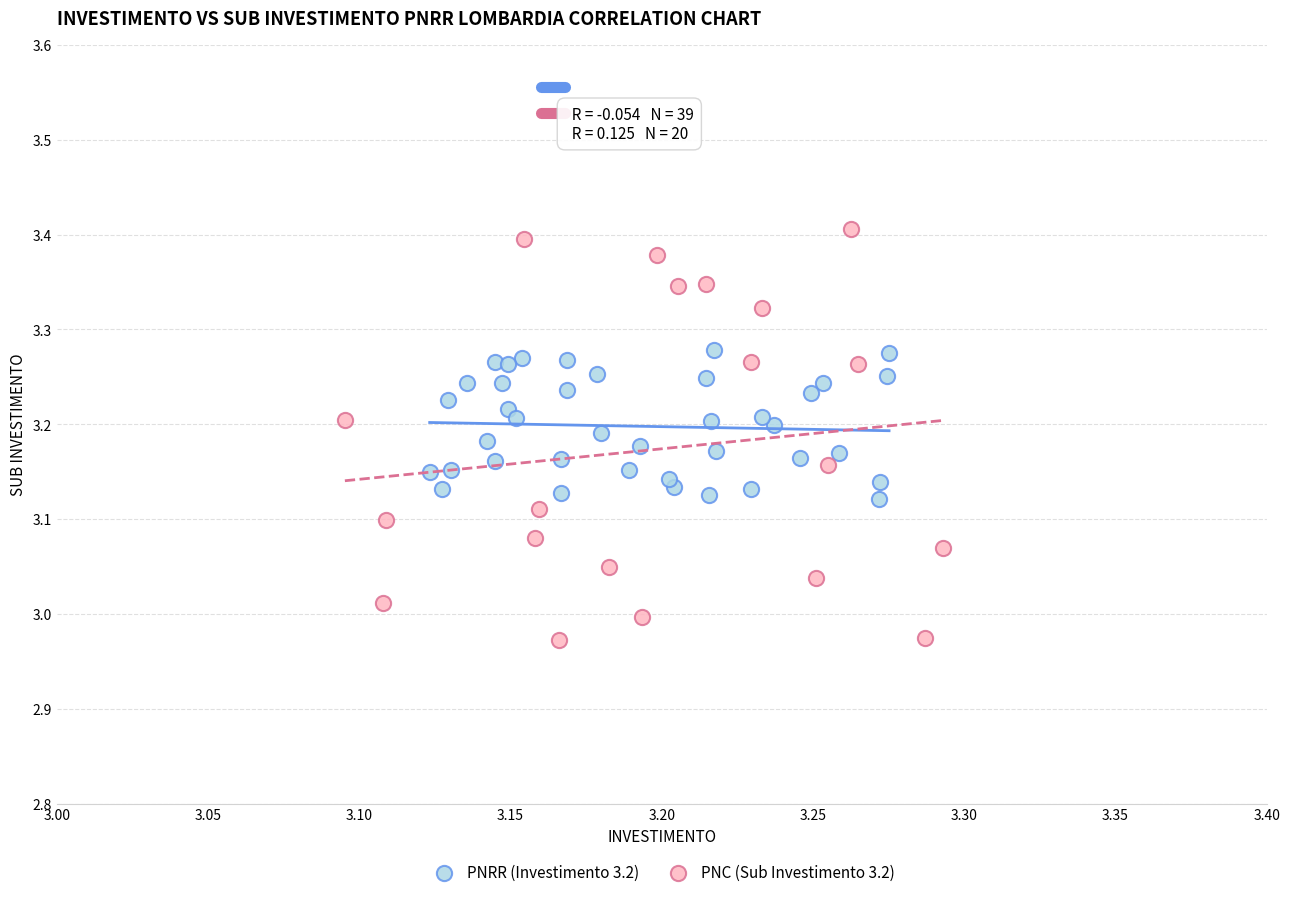

Which series contains the lowest Y value?

PNC (Sub Investimento 3.2)